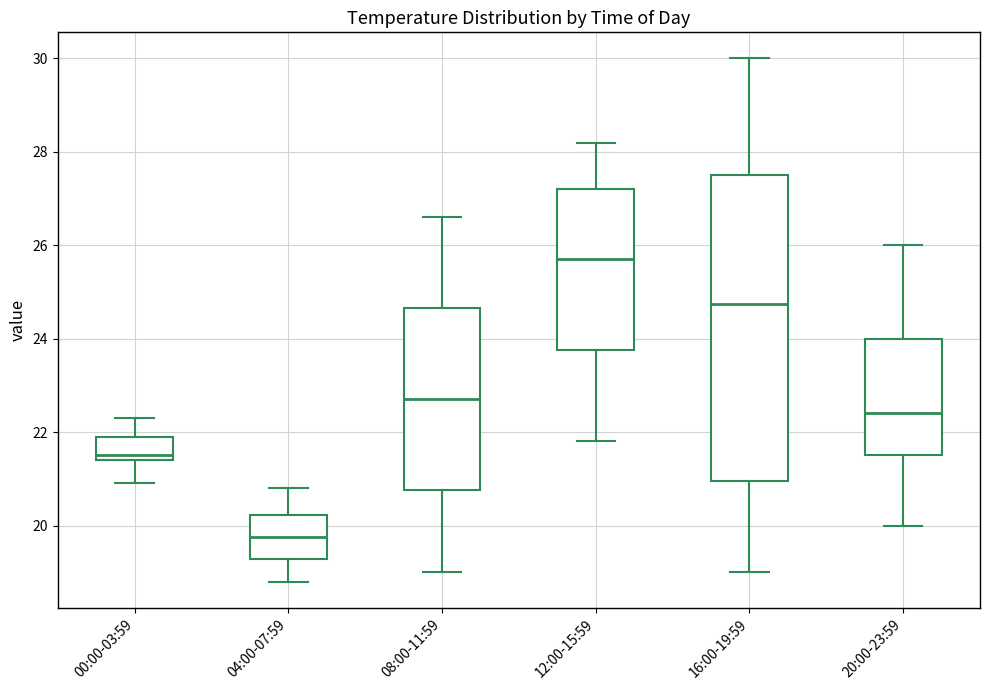

Which box has the highest median line?

12:00-15:59